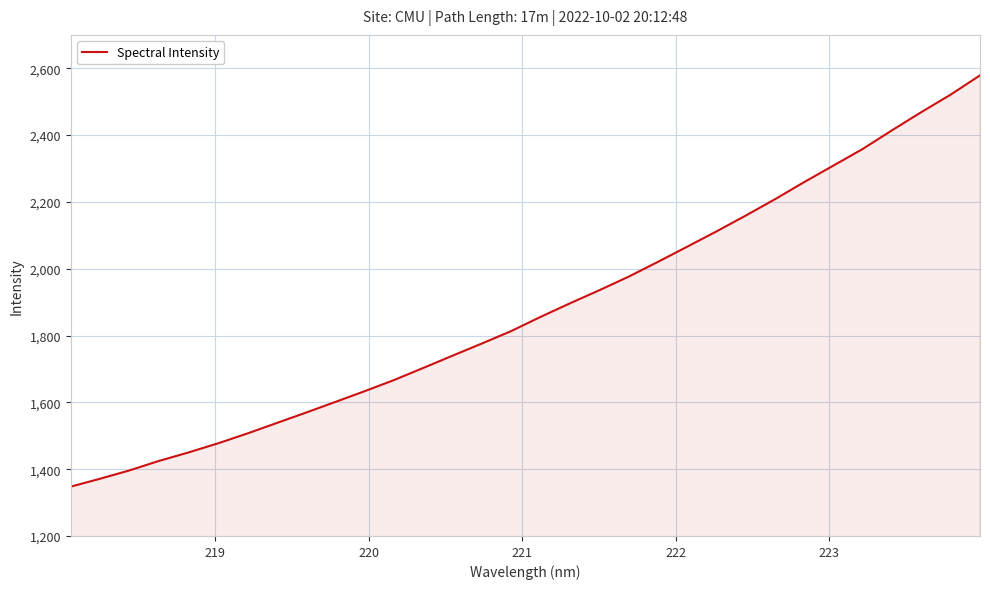

Does the chart display data point markers on the line(s)?

No